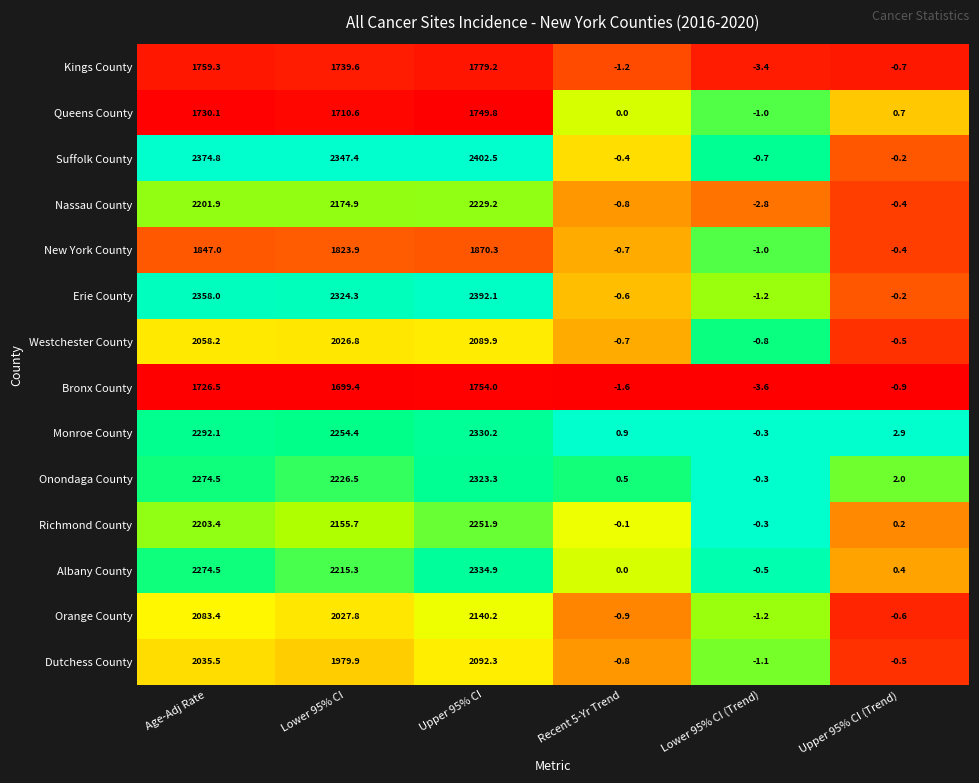

Where does the Erie County series first go above 2324?

Age-Adj Rate